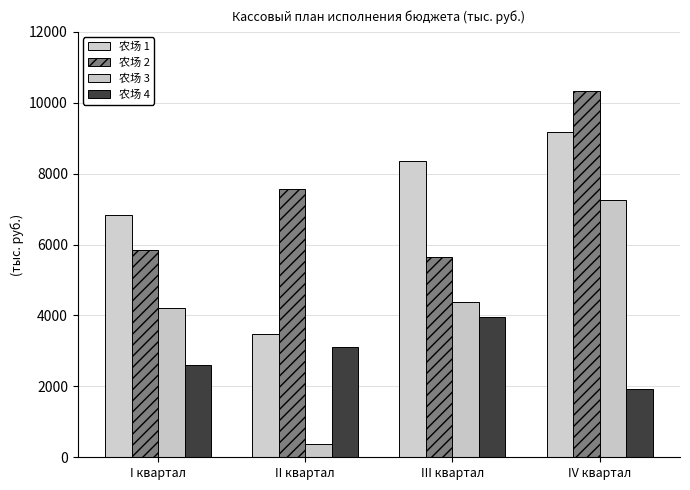

How many bars are there in total?

16